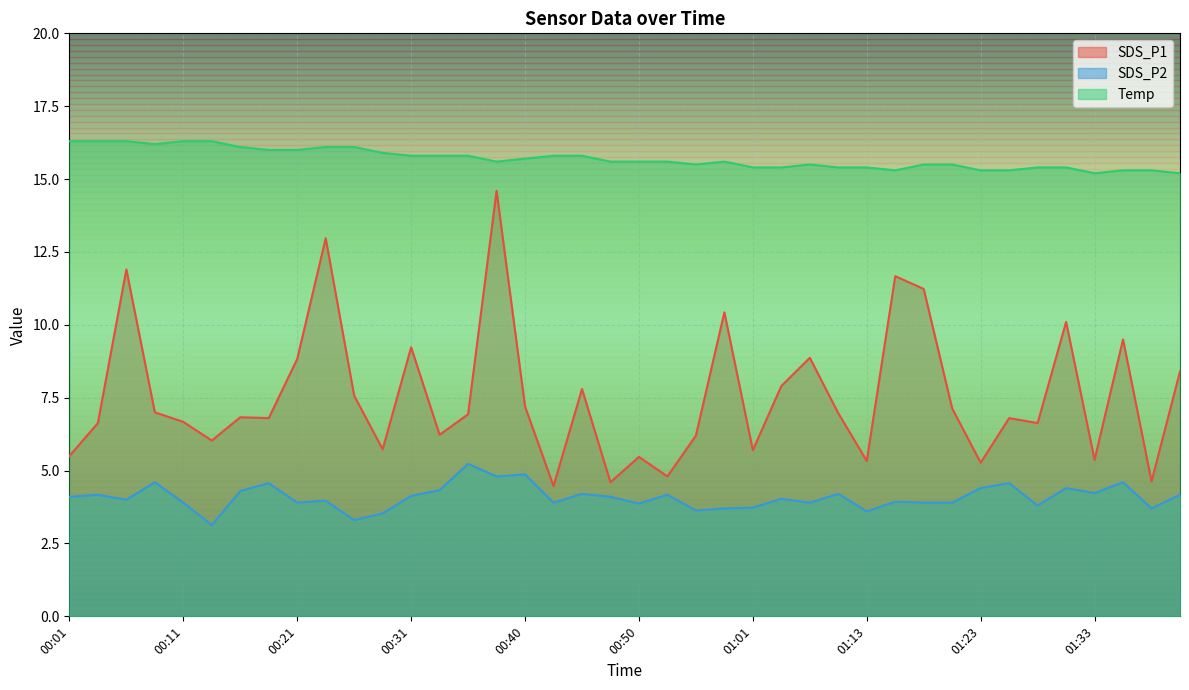

True or false: Temp and SDS_P1 intersect in this chart.

False